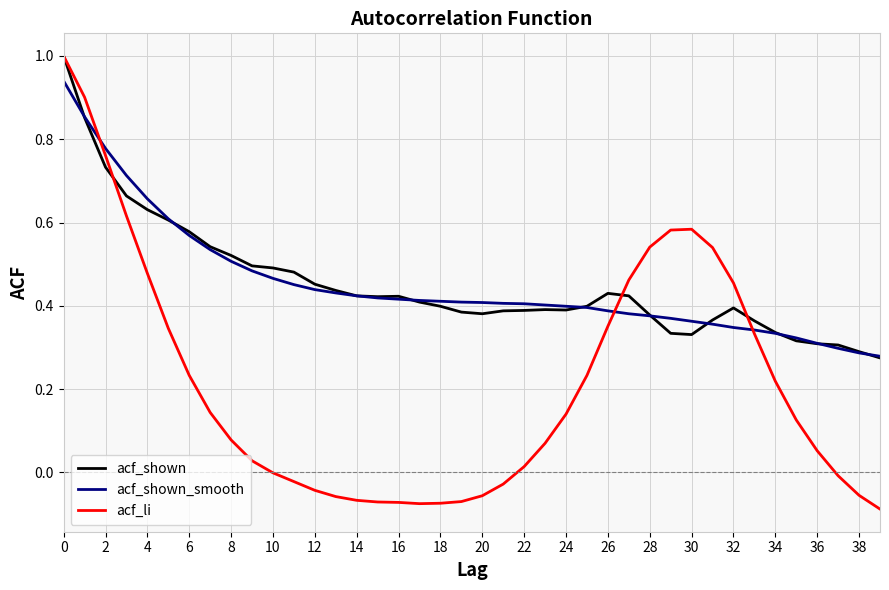

Which series has the widest spread of values?

acf_li